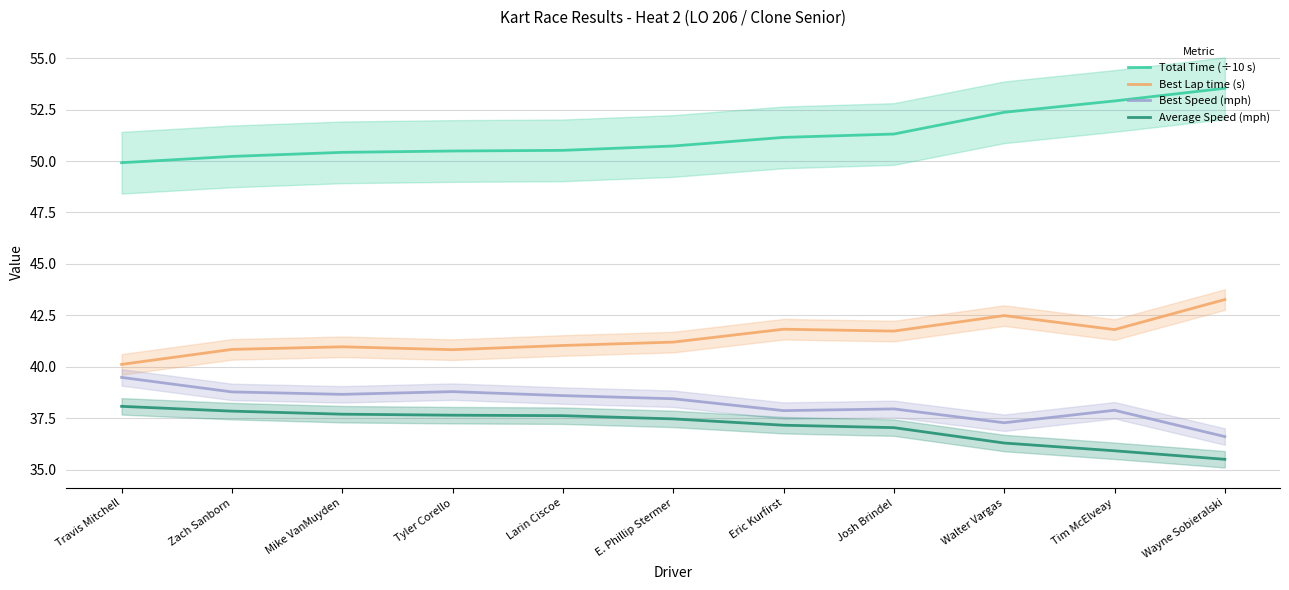

What is the lowest value of the Best Speed (mph) series?

36.6